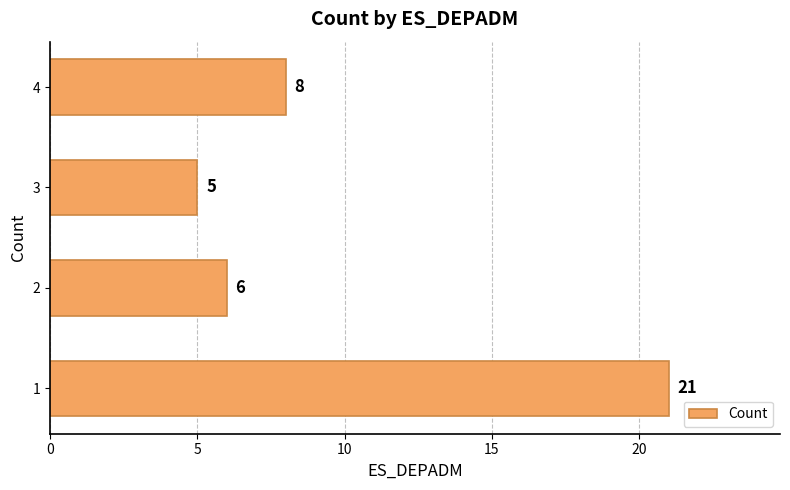

Does the chart contain stacked bars?

No